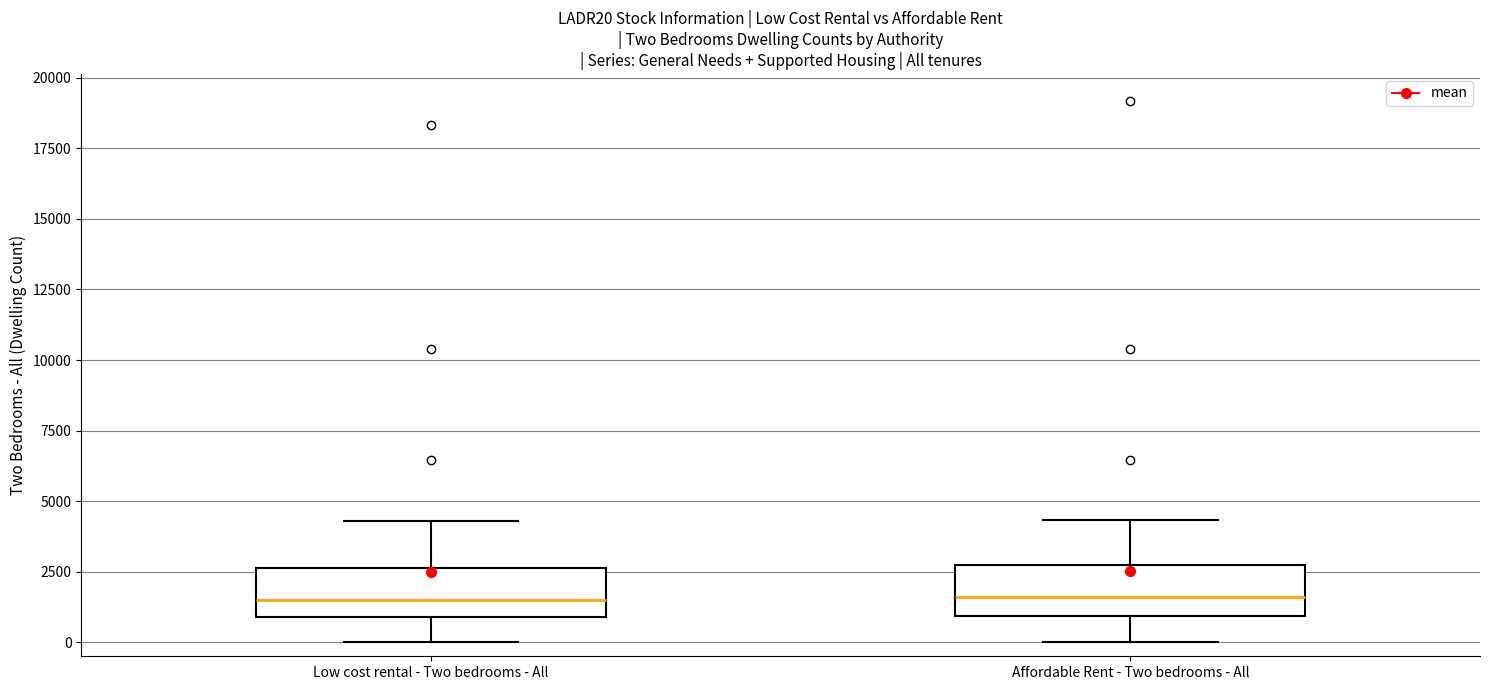

Reading left to right, read every box against the y-axis: the position of its median line, the range the box covers, and the ends of its whiskers. The values are not printed on the chart, so give them approximately, as read against the axis.

Low cost rental - Two bedrooms - All: median 1500, box 1000 to 2500, whiskers 0 to 4500
Affordable Rent - Two bedrooms - All: median 1500, box 1000 to 2500, whiskers 0 to 4500